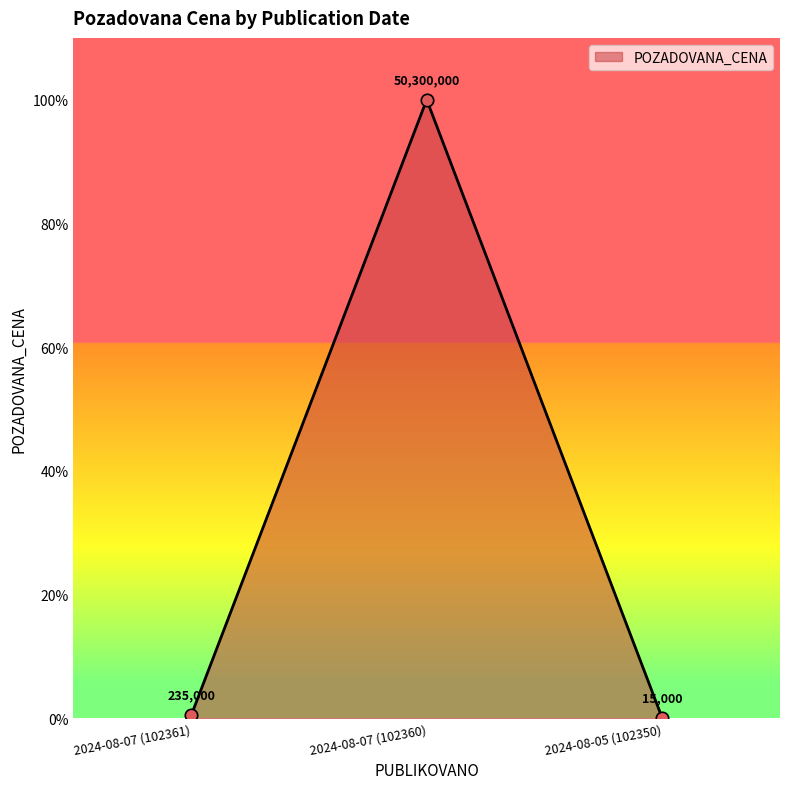

Between 2024-08-05 (102350) and 2024-08-07 (102361), which is larger?

2024-08-07 (102361)